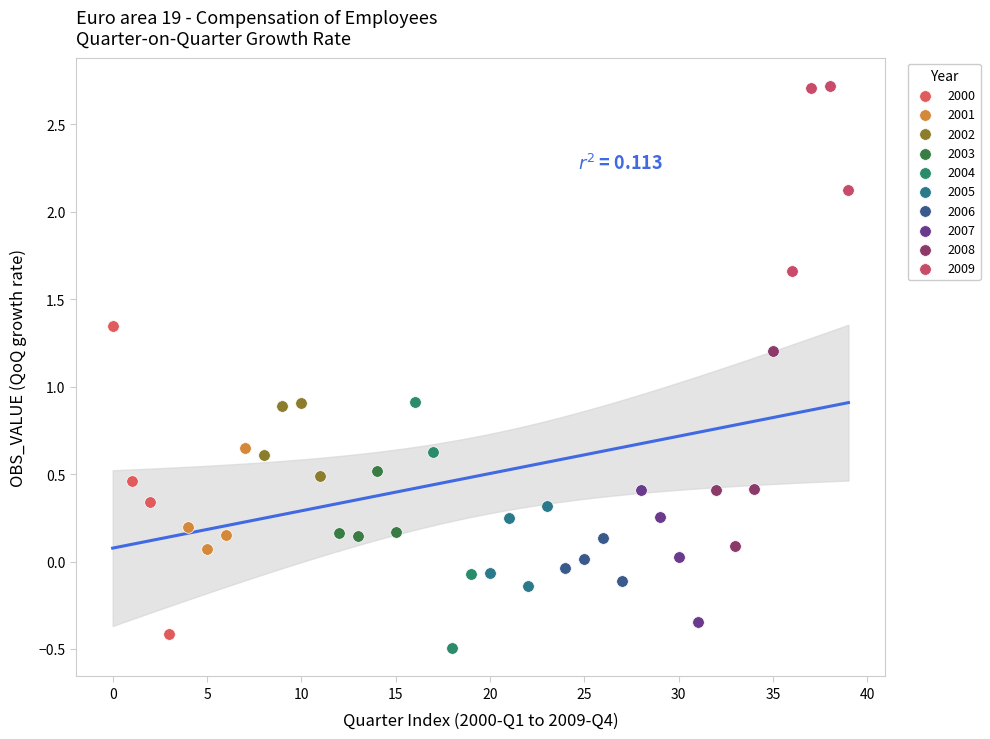

Which series has the largest Y range (max minus min)?

2000